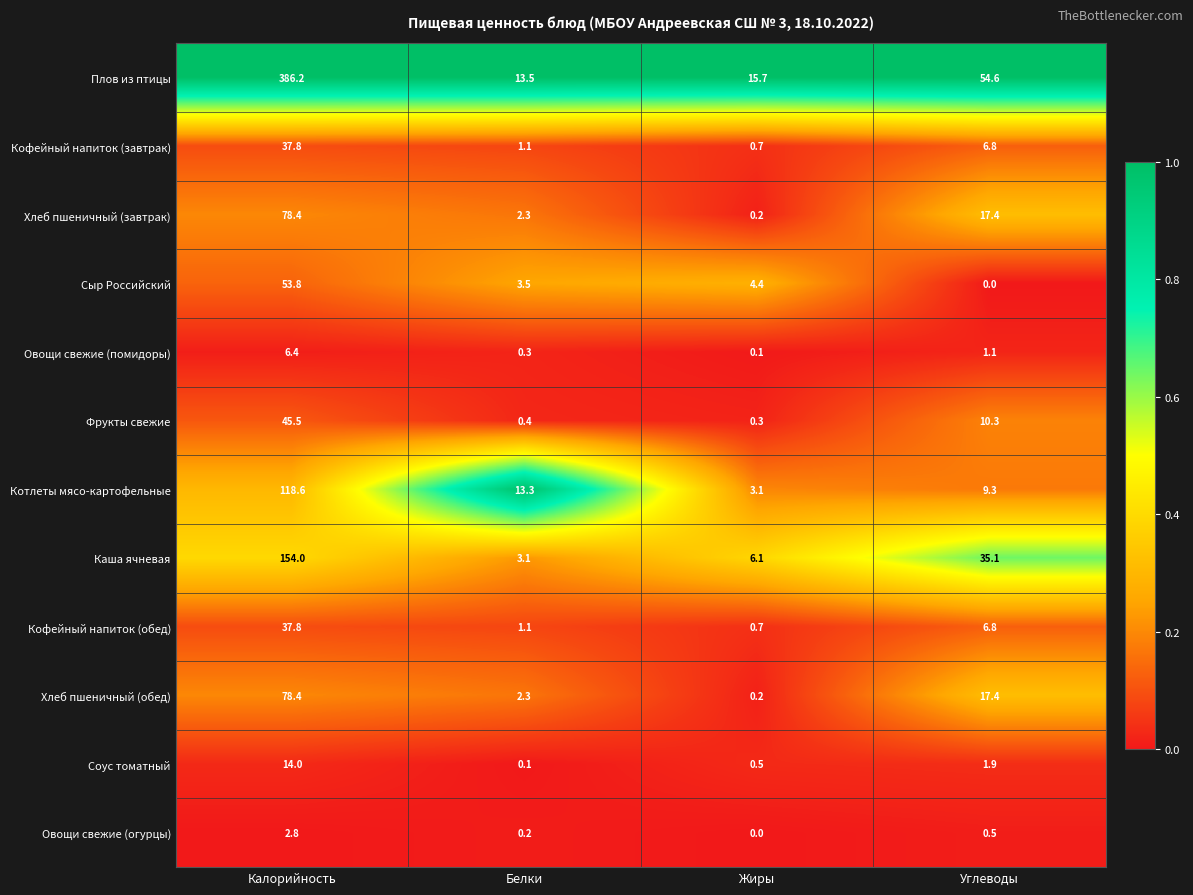

What is the total value across all series at Белки?

41.2